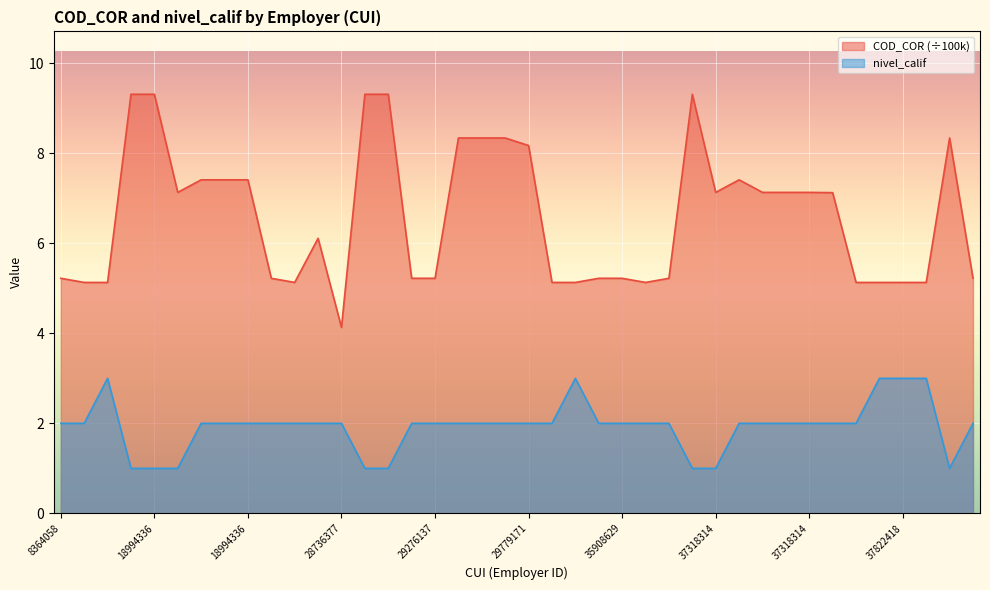

At which category does the chart reach its peak across all series?

18994336